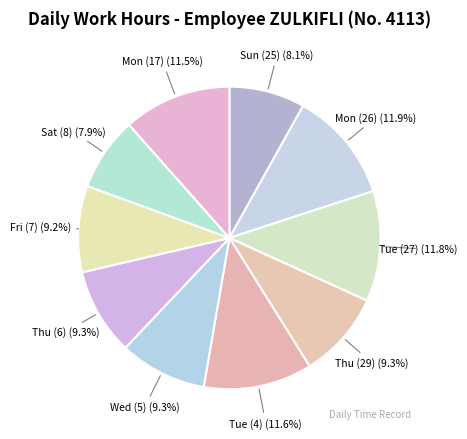

Rank the categories by value from highest to lowest.

Mon (26), Tue (27), Tue (4), Mon (17), Wed (5), Thu (29), Thu (6), Fri (7), Sun (25), Sat (8)